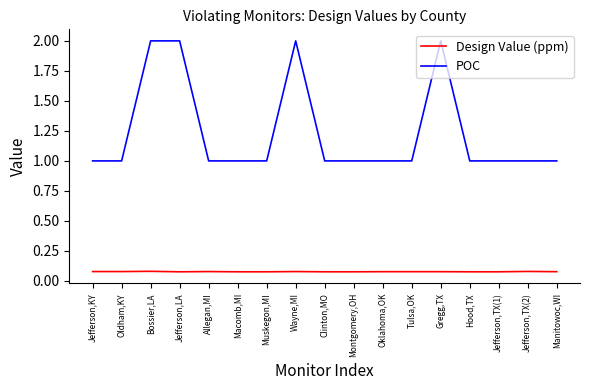

Between Bossier,LA and Manitowoc,WI, which series saw the biggest shift?

POC